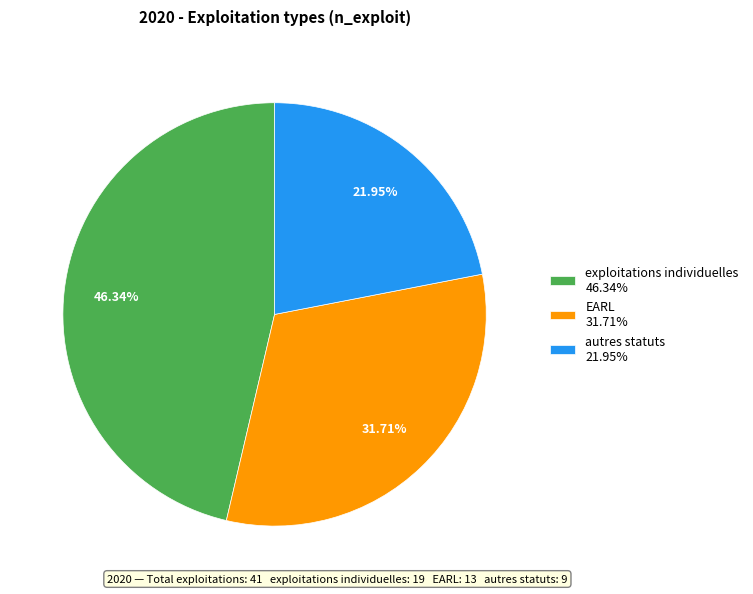

To the nearest percent, what is the difference between the EARL and autres statuts slice percentages?

10%